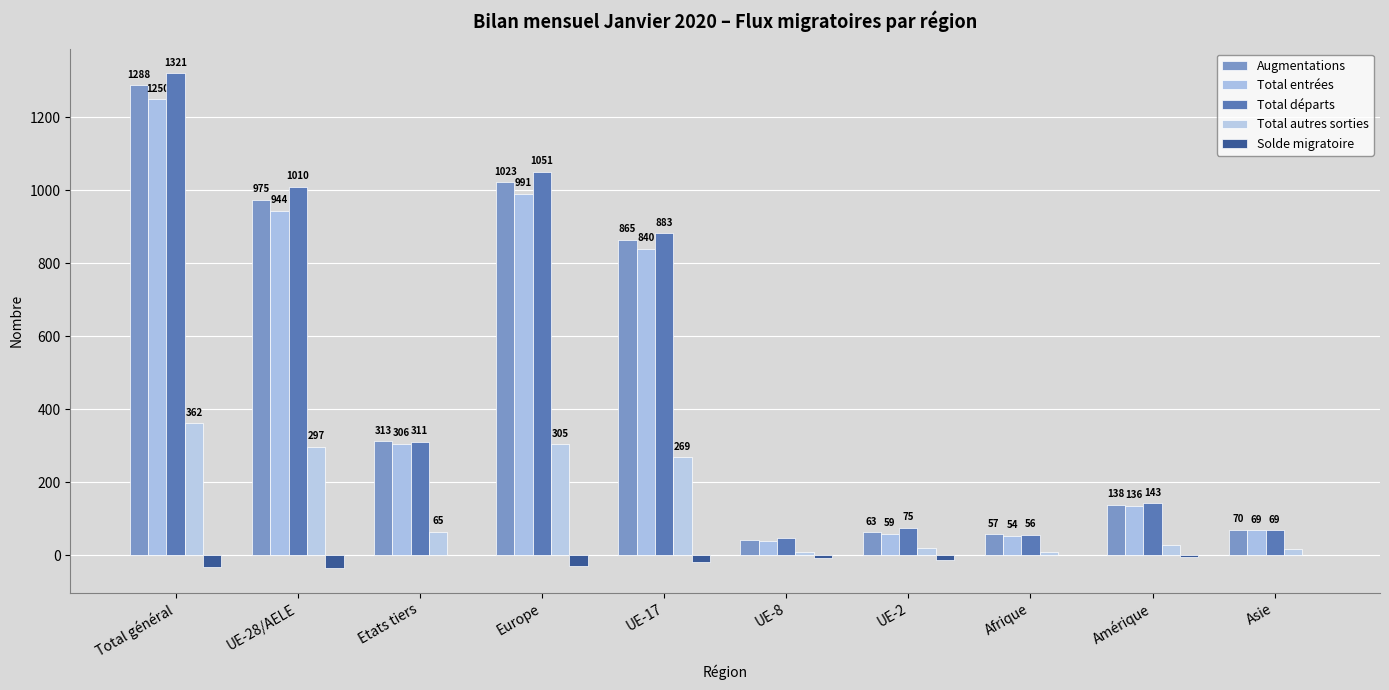

What is the lowest value of the Total entrées series?

39